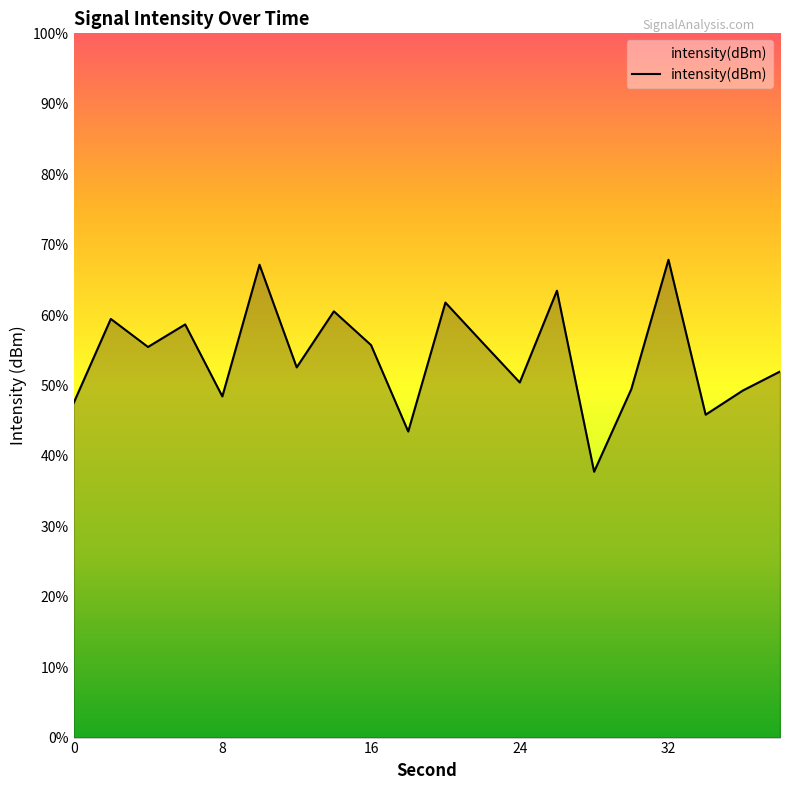

Rank the categories by value from highest to lowest.

32, 10, 26, 20, 14, 2, 6, 22, 16, 4, 12, 38, 24, 30, 36, 8, 0, 34, 18, 28